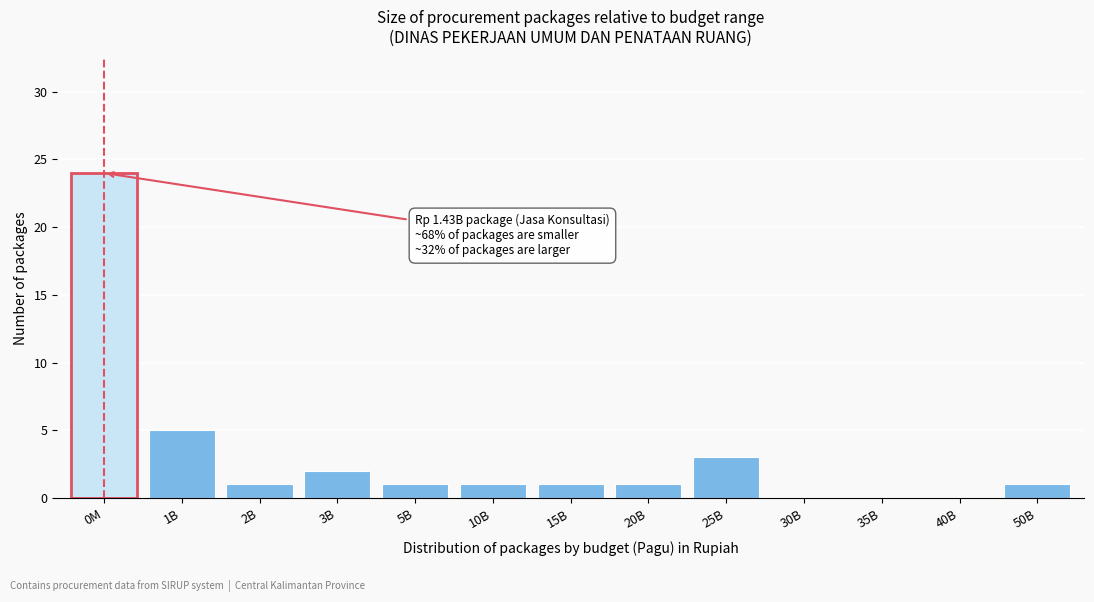

Reading left to right, list all the values displayed in this chart.

0M=24	1B=5	2B=1	3B=2	5B=1	10B=1	15B=1	20B=1	25B=3	30B=0	35B=0	40B=0	50B=1